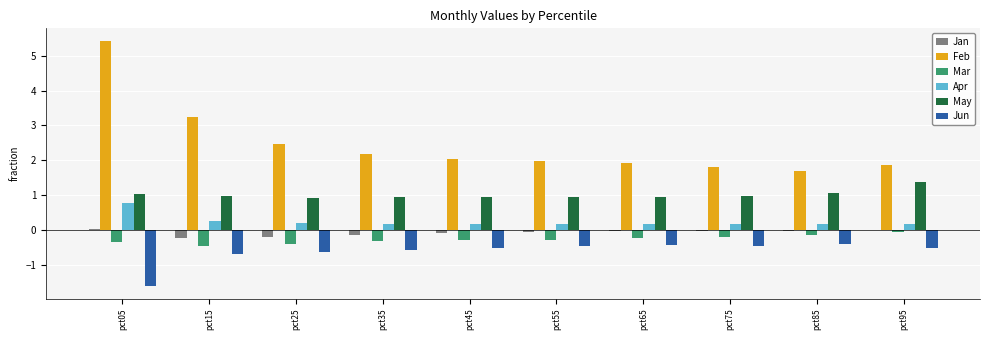

Which series changed the most between pct15 and pct55?

Feb